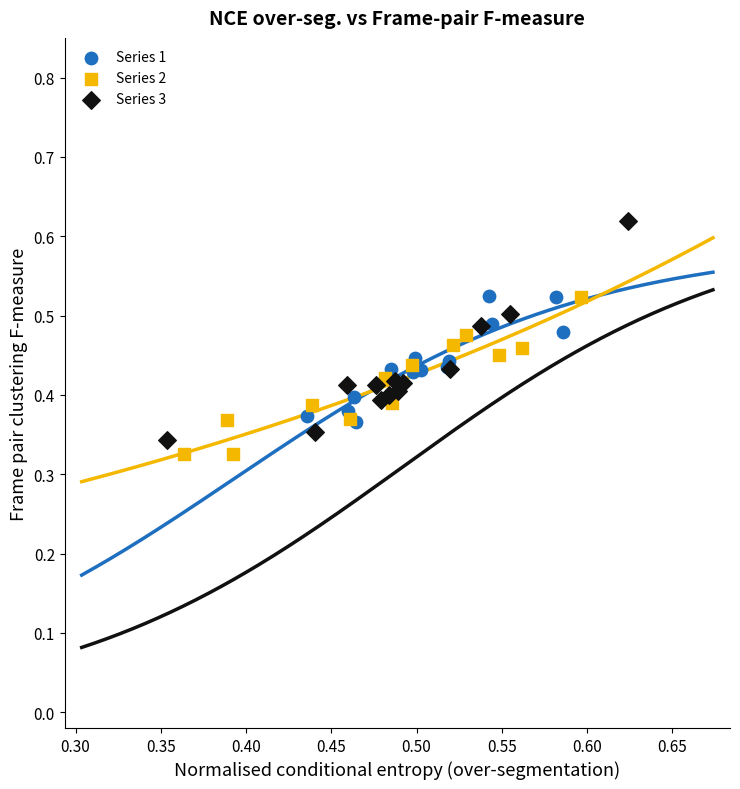

What are all the series names shown in the legend?

Series 1, Series 2, Series 3